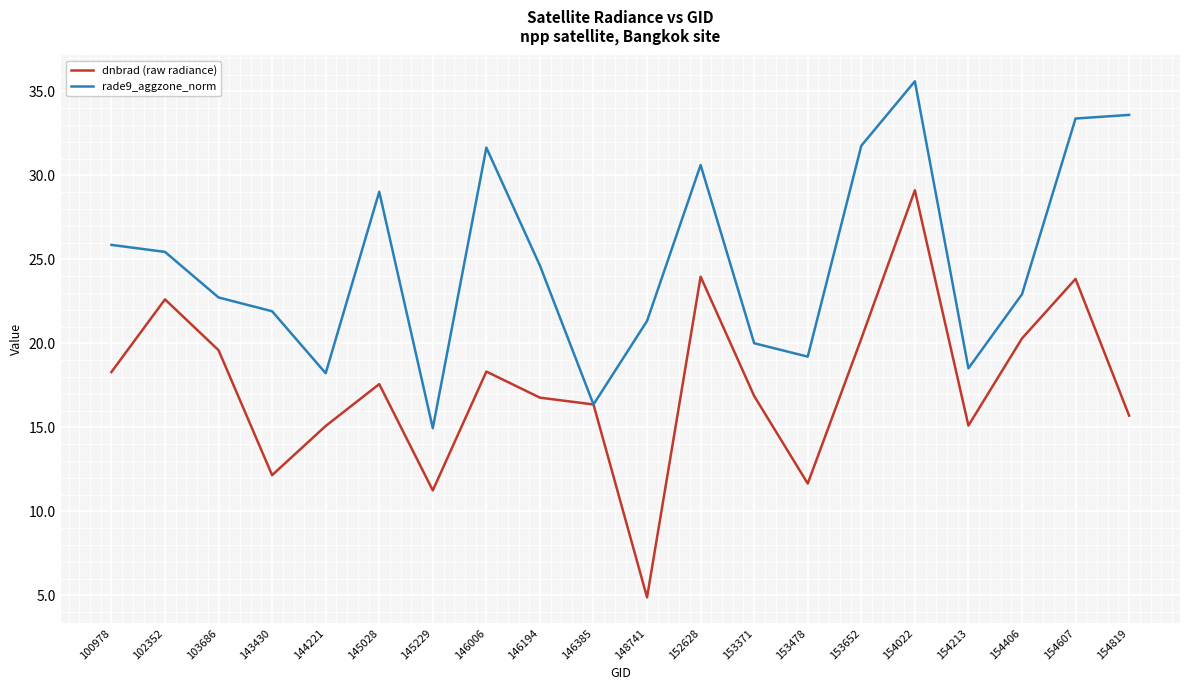

Where does the dnbrad (raw radiance) series first go above 17?

100978